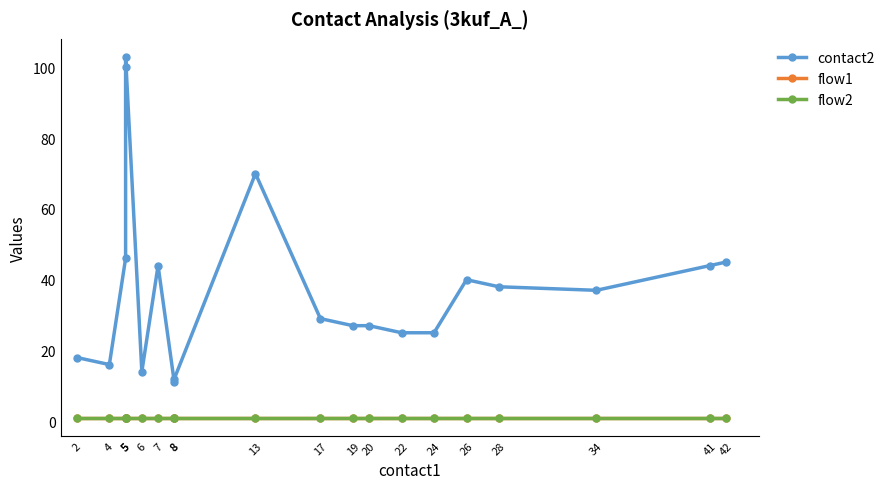

At which category does contact2 reach its first local peak?

5